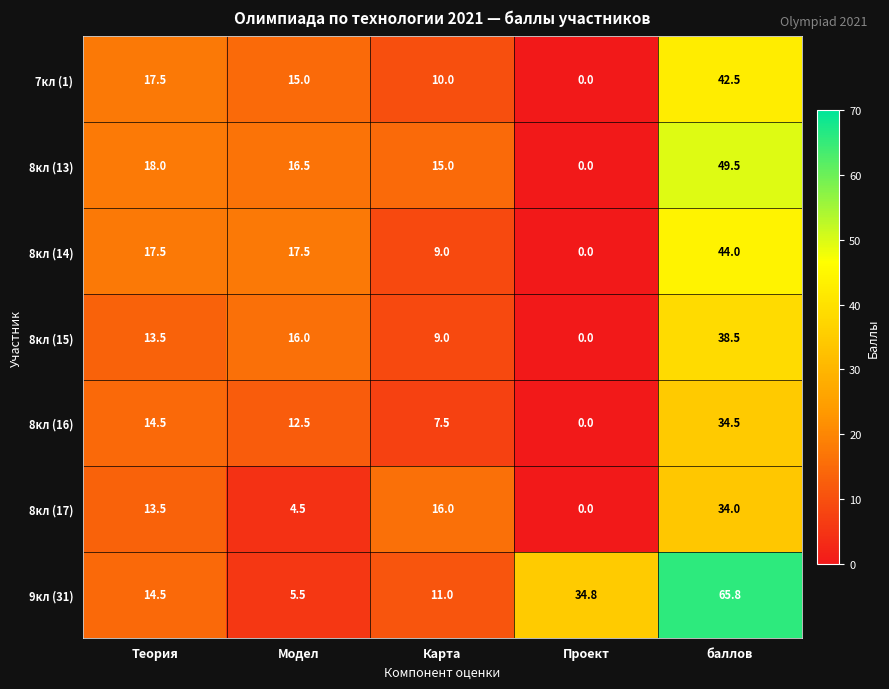

What is the approximate value of 8кл (13) at Теория?

18.0